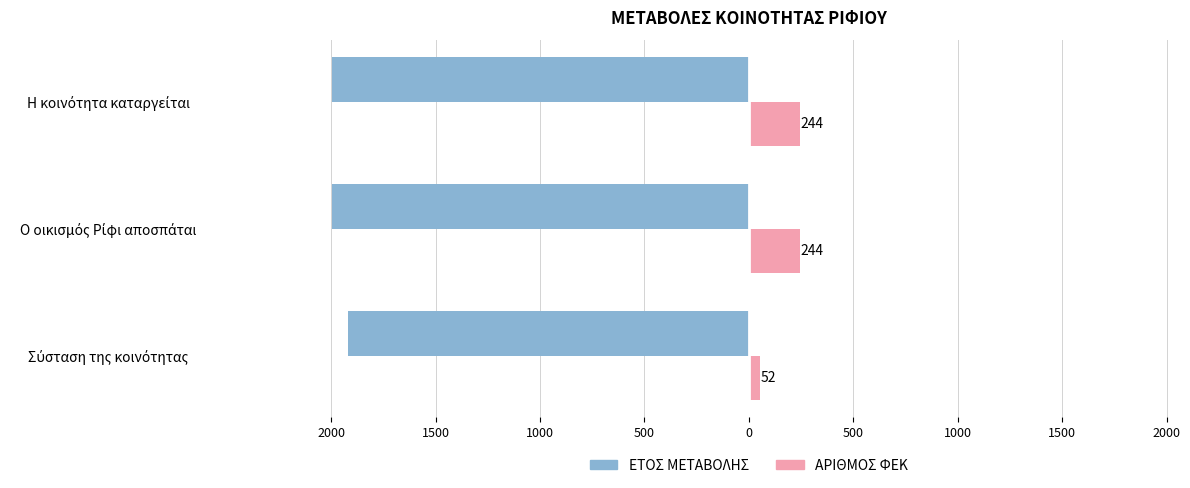

What are all the series names shown in the legend?

ΕΤΟΣ ΜΕΤΑΒΟΛΗΣ, ΑΡΙΘΜΟΣ ΦΕΚ